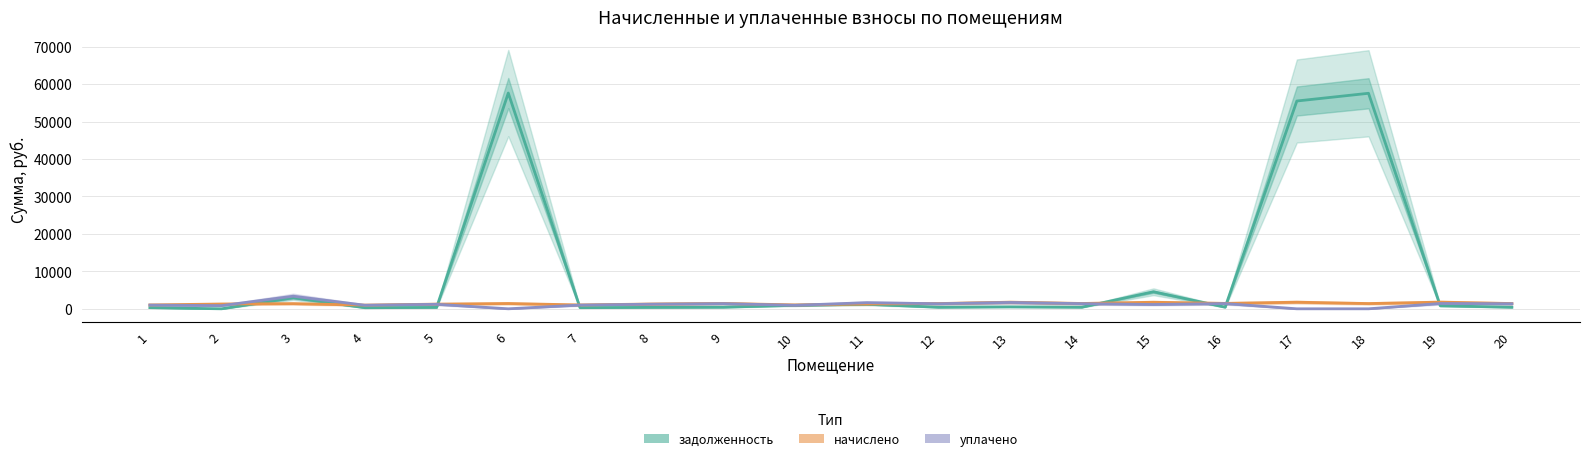

Which series ends up on top after the final intersection of начислено and уплачено?

начислено